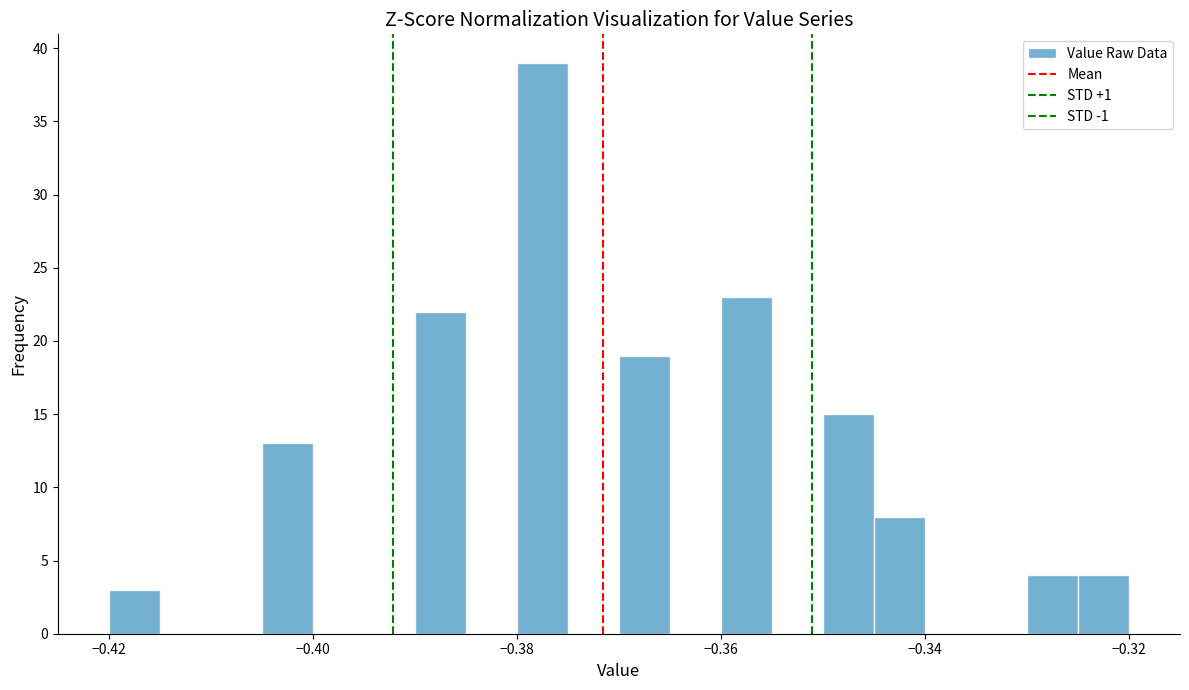

Around what value on the x-axis is the tallest bar? Give the approximate position of its centre, as read against the axis.

-0.378